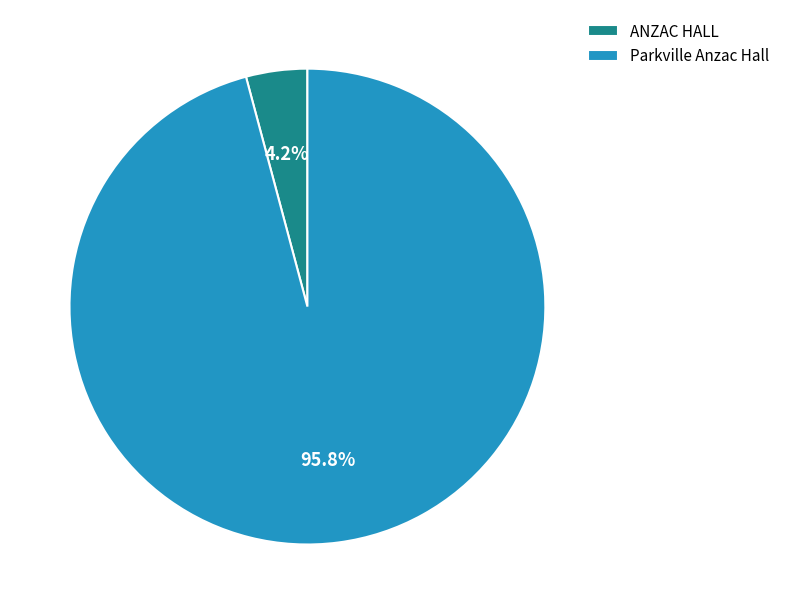

How many slices are in this pie chart?

2